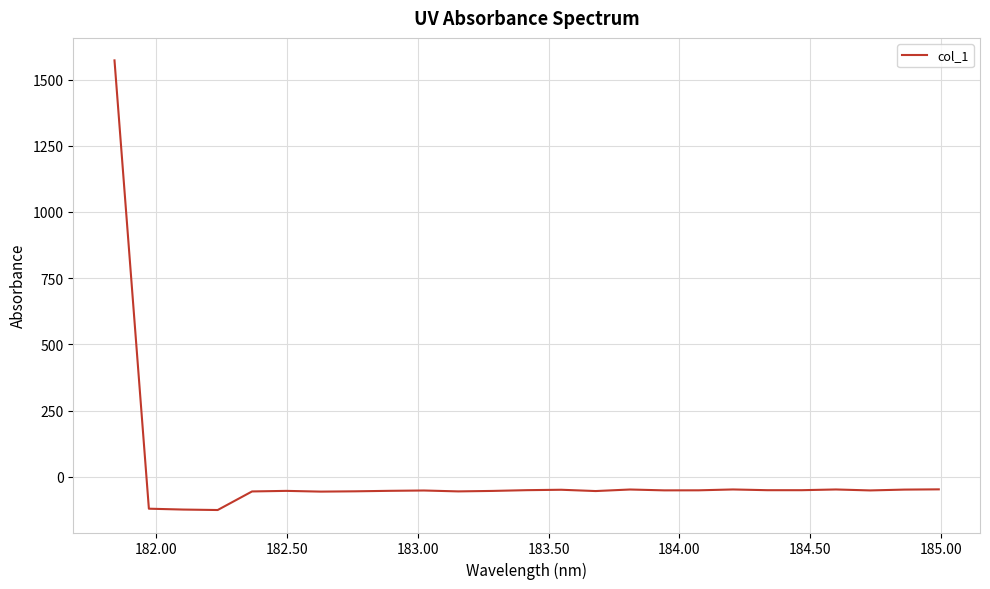

What is the difference between the maximum and minimum values?

1698.0